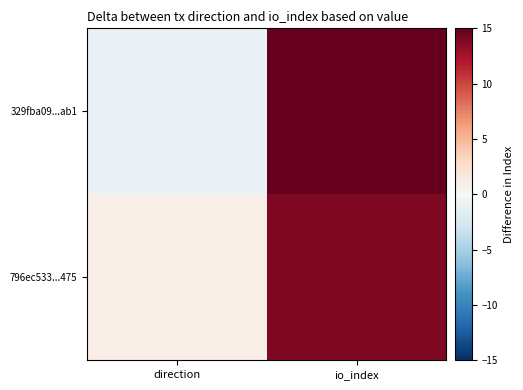

Rank the series by their maximum value, from highest to lowest.

329fba09...ab1, 796ec533...475